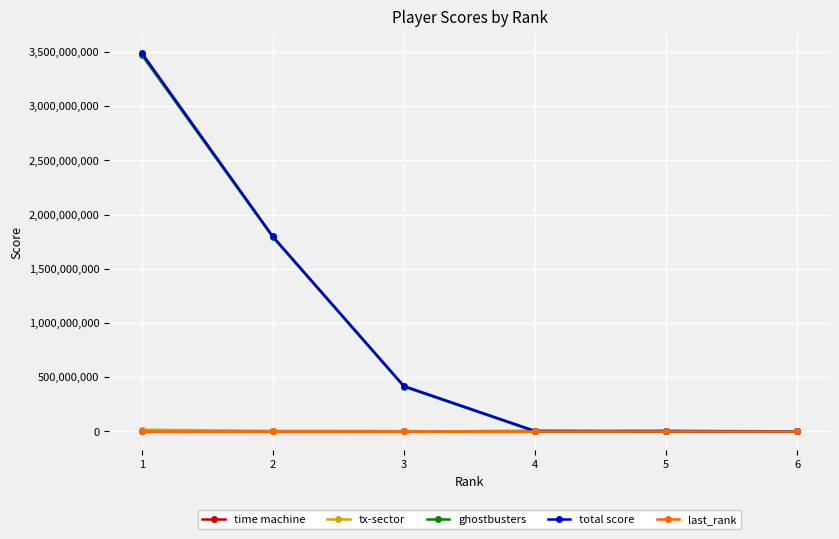

Between 1 and 4, which series saw the biggest shift?

total score